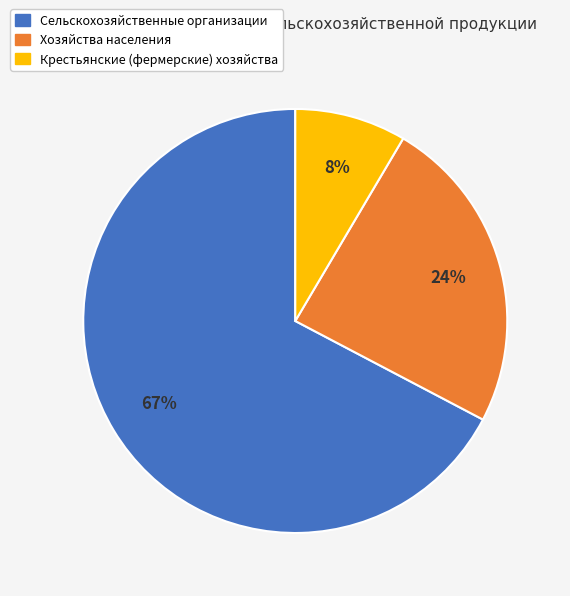

Is Сельскохозяйственные организации the majority of the pie?

Yes